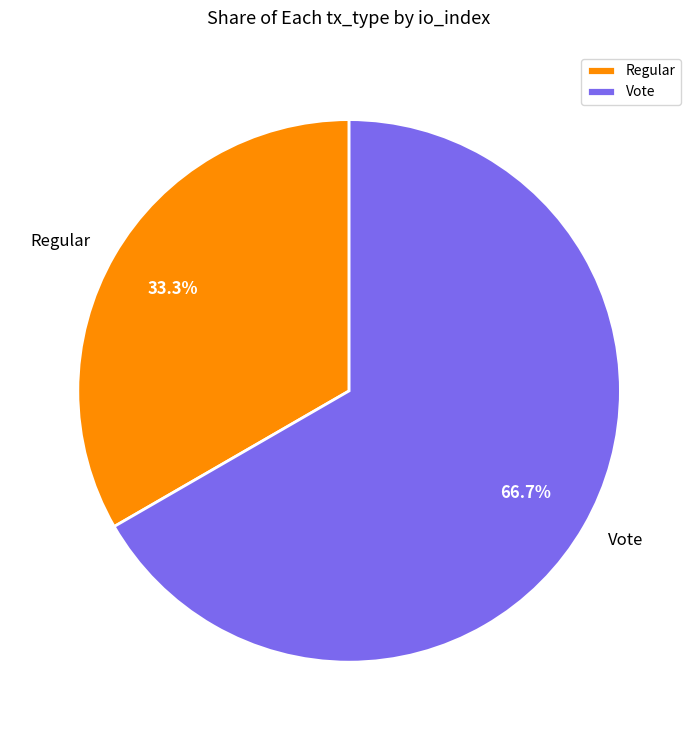

Rank the categories by value from lowest to highest.

Regular, Vote